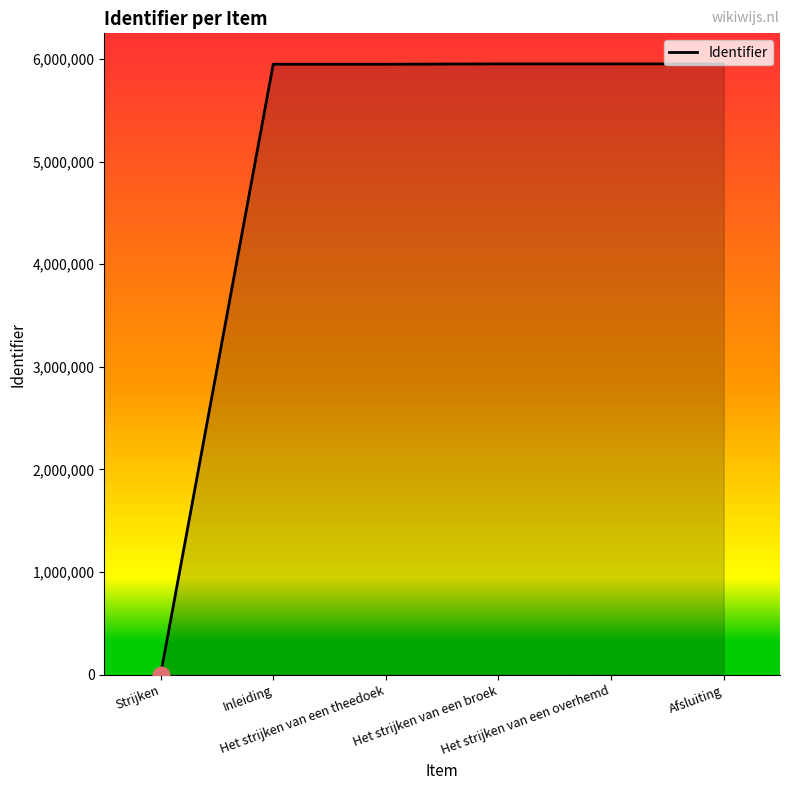

What is the sum of all values?

29749960